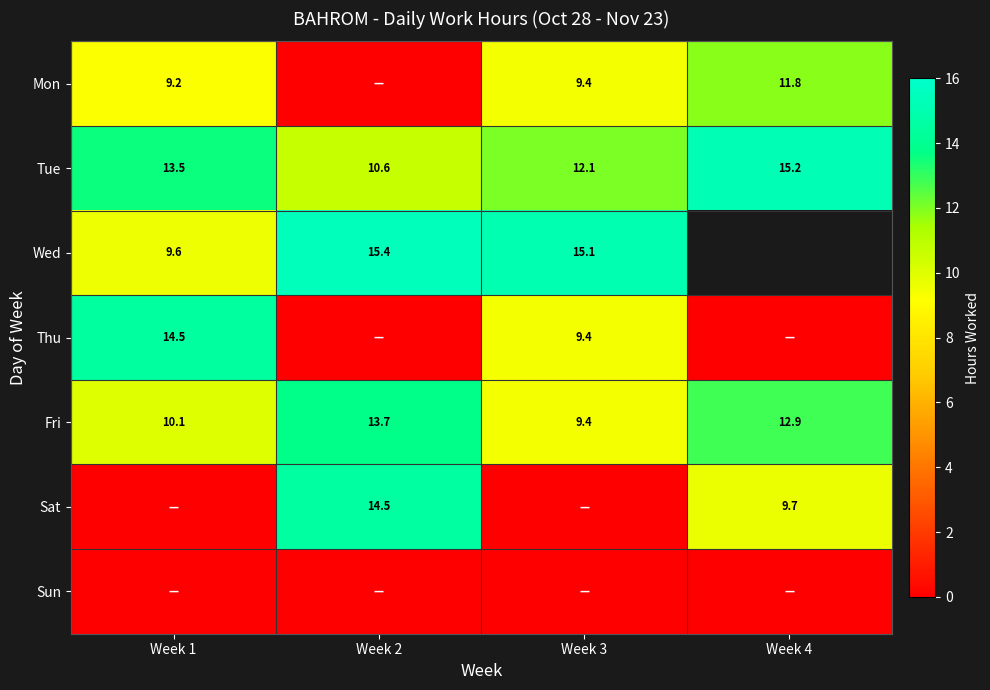

Between Week 2 and Week 4, which series saw the biggest shift?

row_0